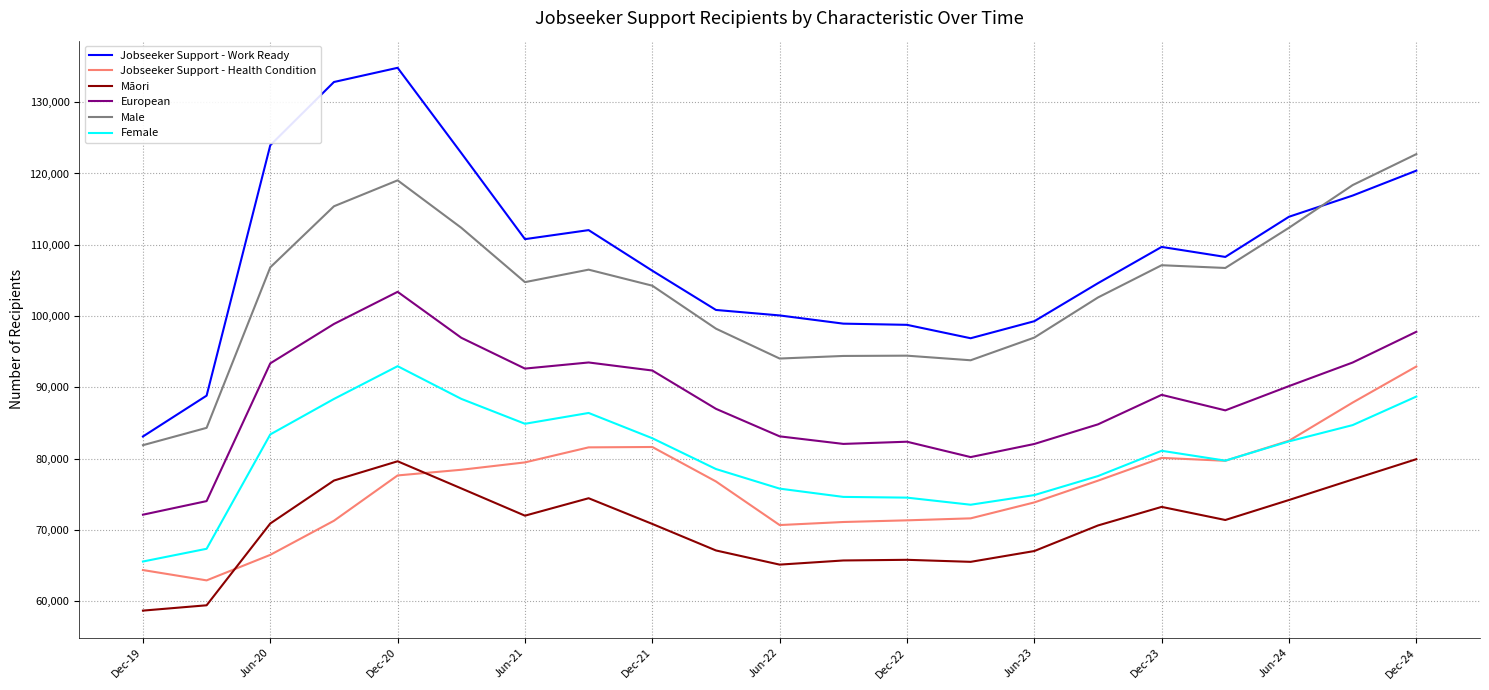

Which series has the widest spread of values?

Jobseeker Support - Work Ready